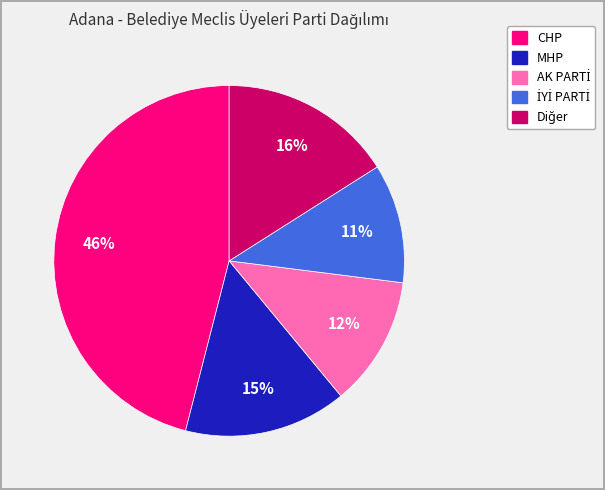

To the nearest percent, what is the average slice percentage?

20%